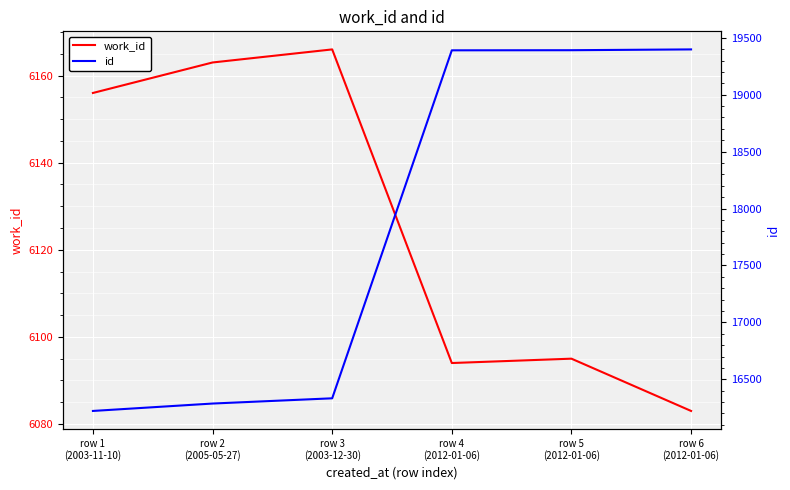

Reading right to left, list all the values displayed in this chart.

work_id: row 6
(2012-01-06)=6083	row 5
(2012-01-06)=6095	row 4
(2012-01-06)=6094	row 3
(2003-12-30)=6166	row 2
(2005-05-27)=6163	row 1
(2003-11-10)=6156
id: row 6
(2012-01-06)=19398	row 5
(2012-01-06)=19391	row 4
(2012-01-06)=19390	row 3
(2003-12-30)=16333	row 2
(2005-05-27)=16287	row 1
(2003-11-10)=16222